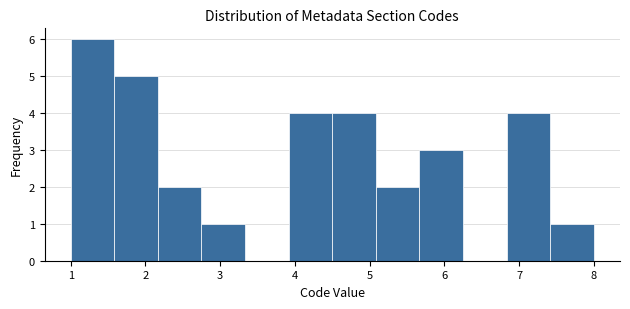

Which range on the x-axis has the tallest bar?

1.0 to 1.6